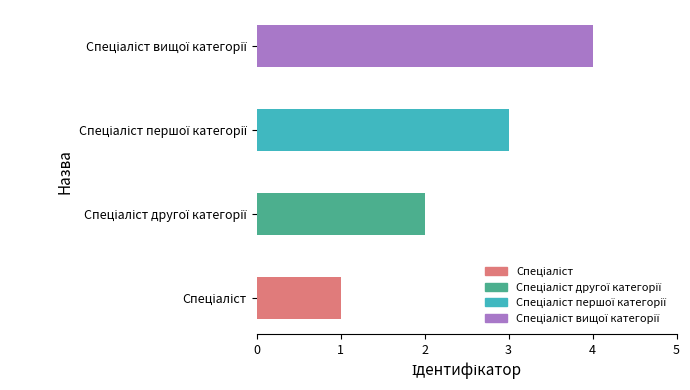

What is the smallest value displayed?

1